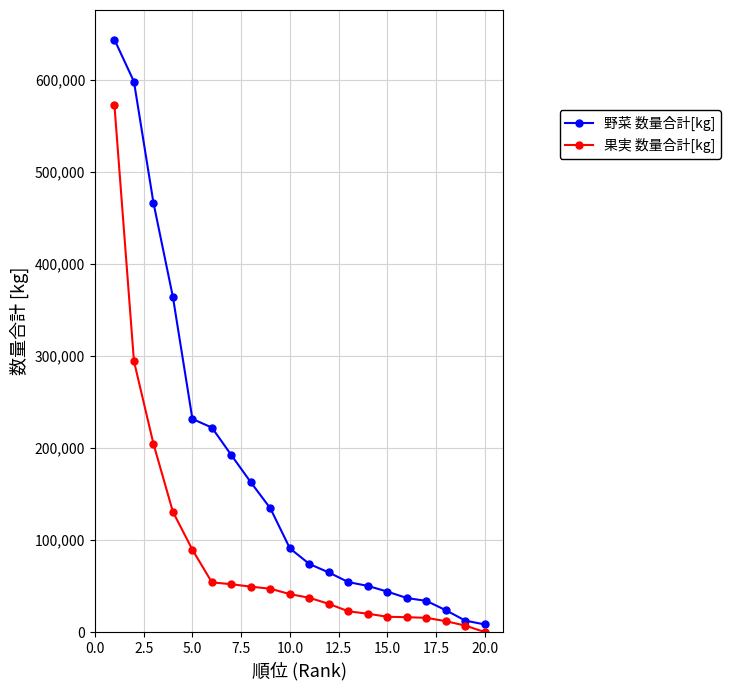

Rank the series by their maximum value, from highest to lowest.

野菜 数量合計[kg], 果実 数量合計[kg]